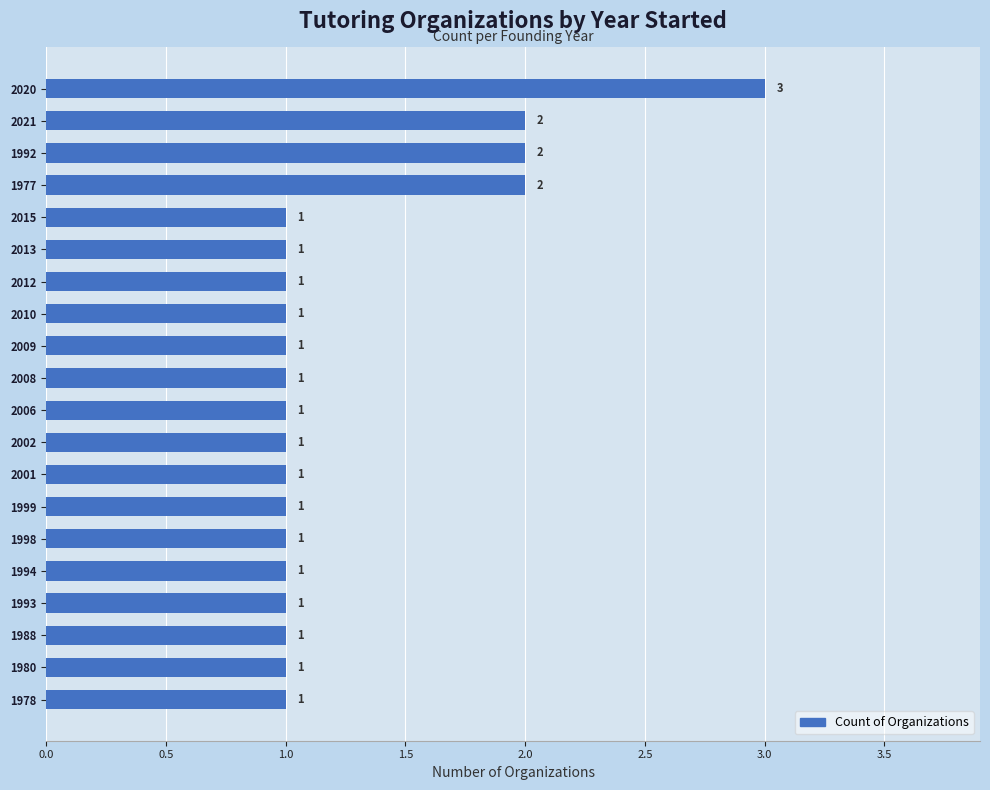

What is the difference between the maximum and second lowest values?

2